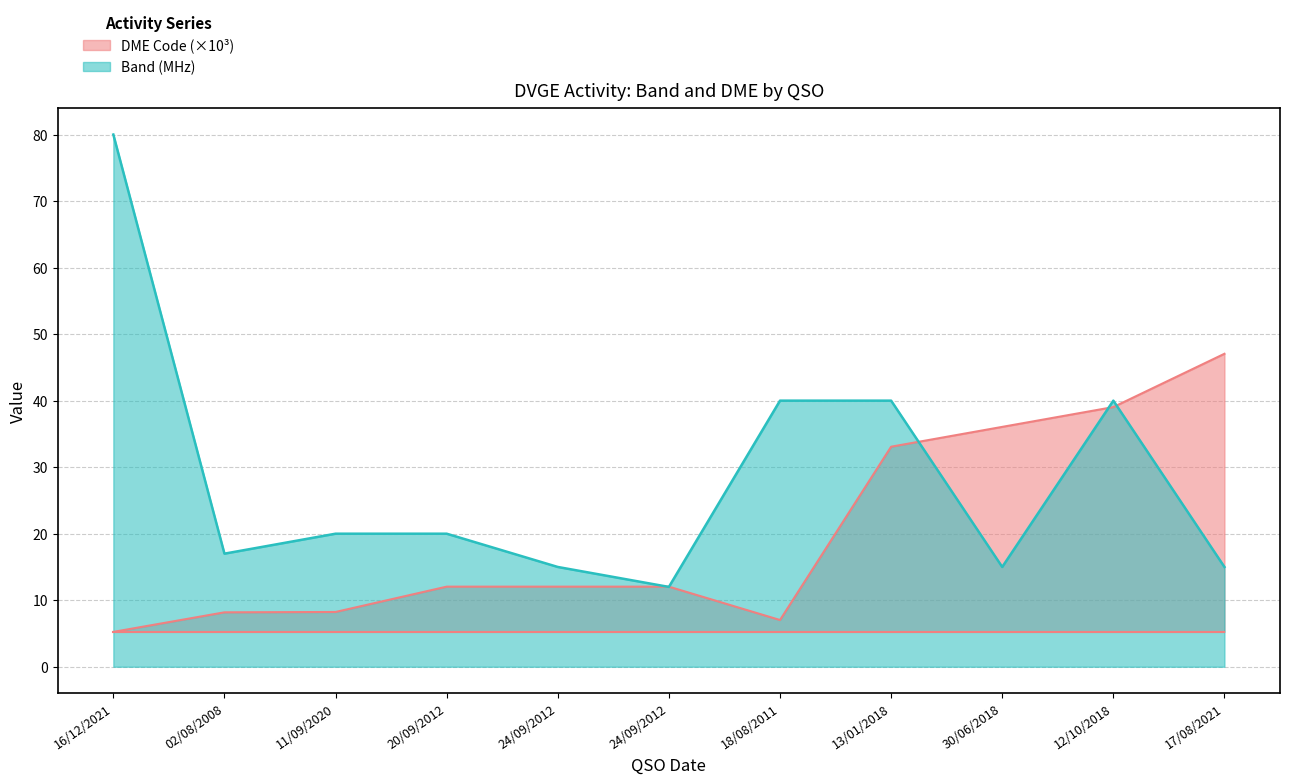

What is the total value across all series at 12/10/2018?

79.0